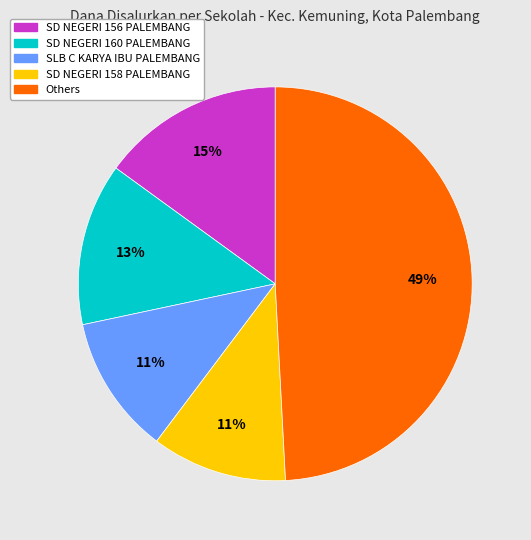

Does any single category account for the majority?

No